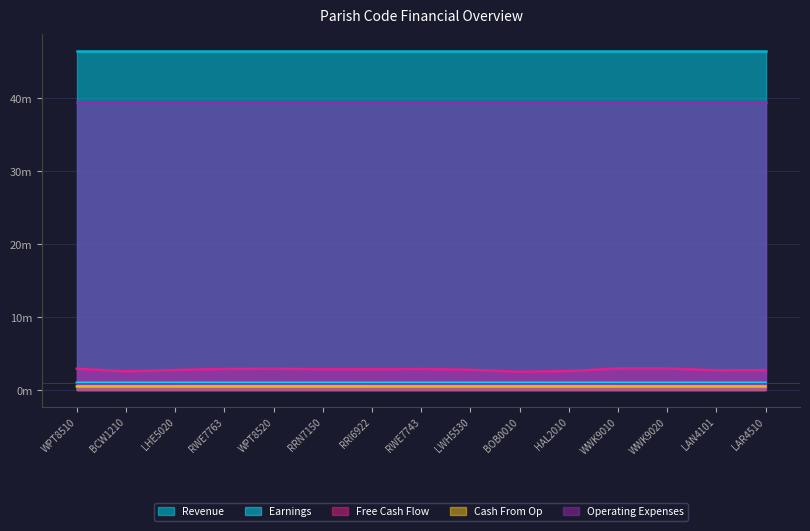

At RRI6922, list the series in order from smallest to largest.

Cash From Op, Earnings, Free Cash Flow, Operating Expenses, Revenue